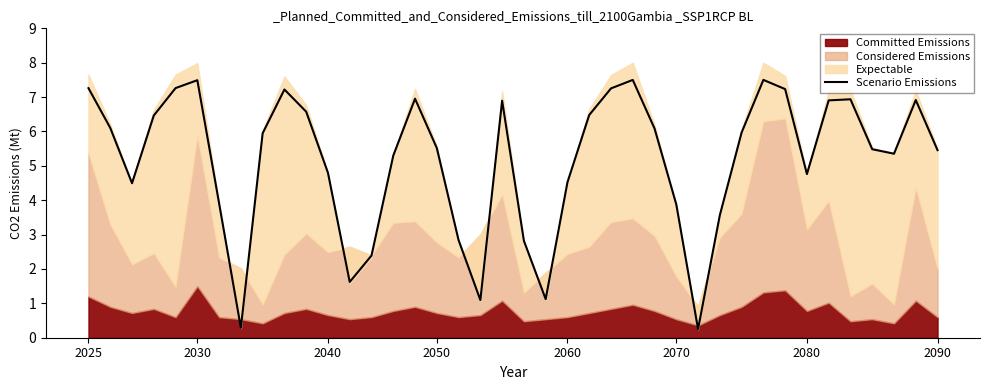

Where does the Scenario Emissions series first go above 5?

2025